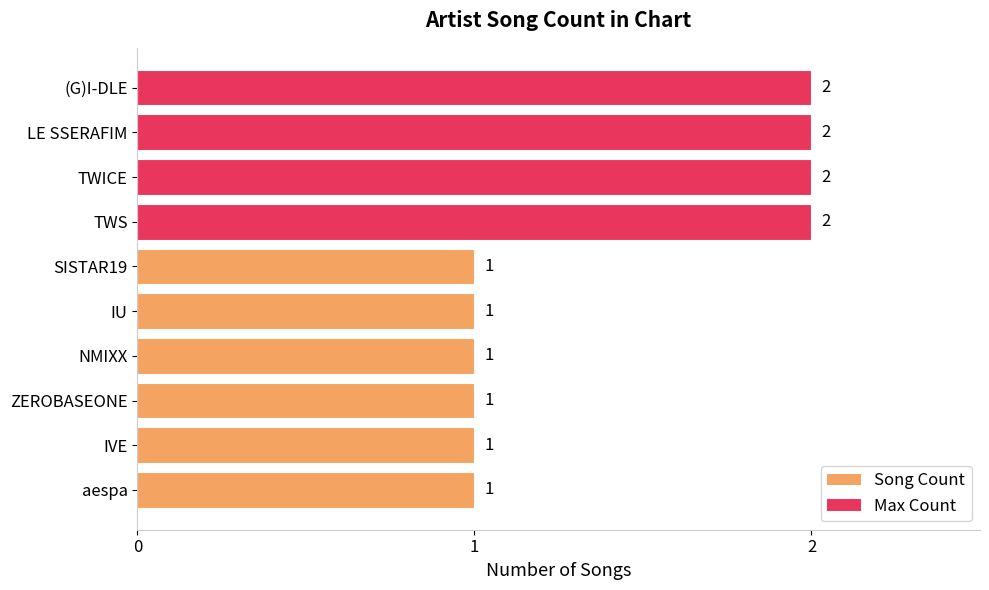

What position from the bottom is TWS?

7